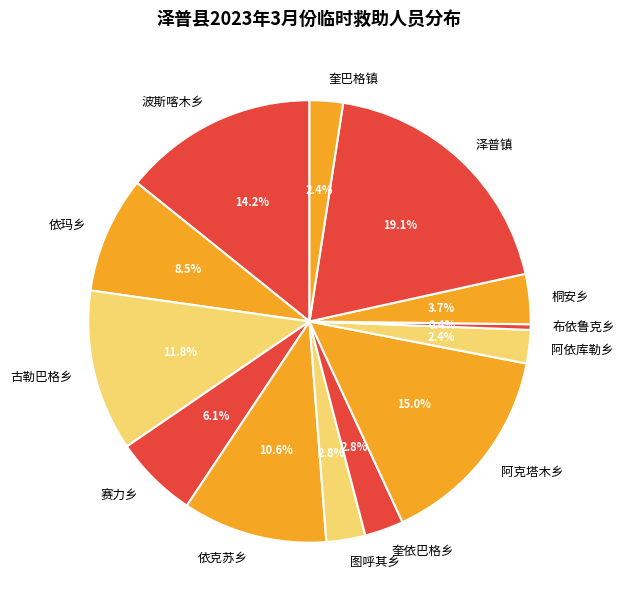

To the nearest percent, what is the difference between the largest and smallest slice percentages?

19%